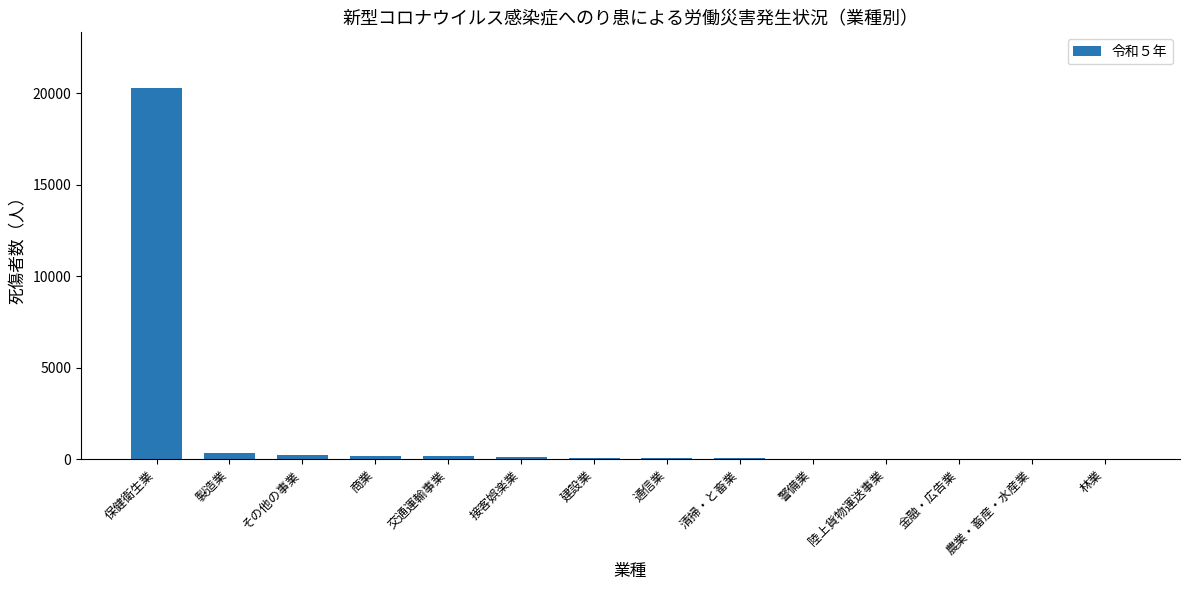

What is the change in value from 製造業 to 清掃・と畜業?

-279